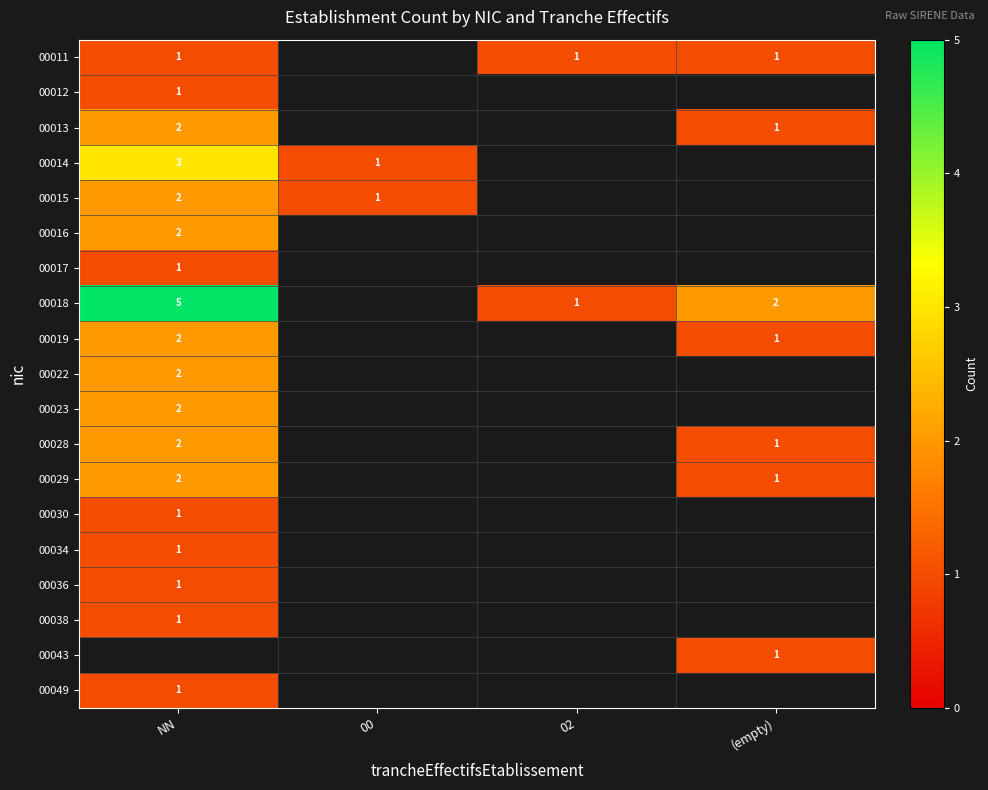

The 00012 series shows 1 at NN. True or false?

True